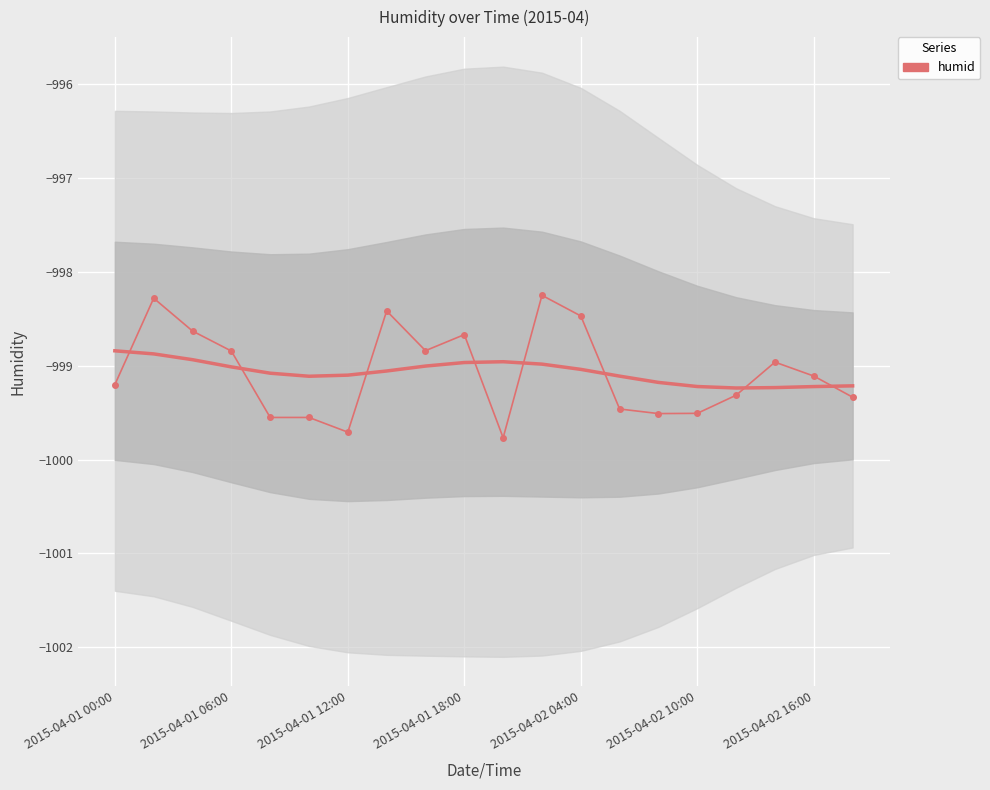

What is the difference between the values at 11 and 13?

1.2